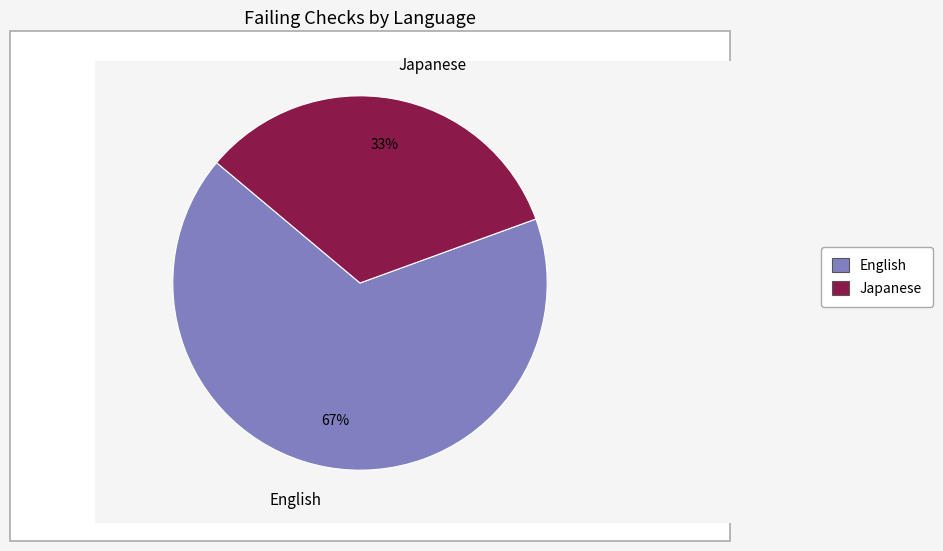

True or false: Japanese accounts for 33% of the total.

True